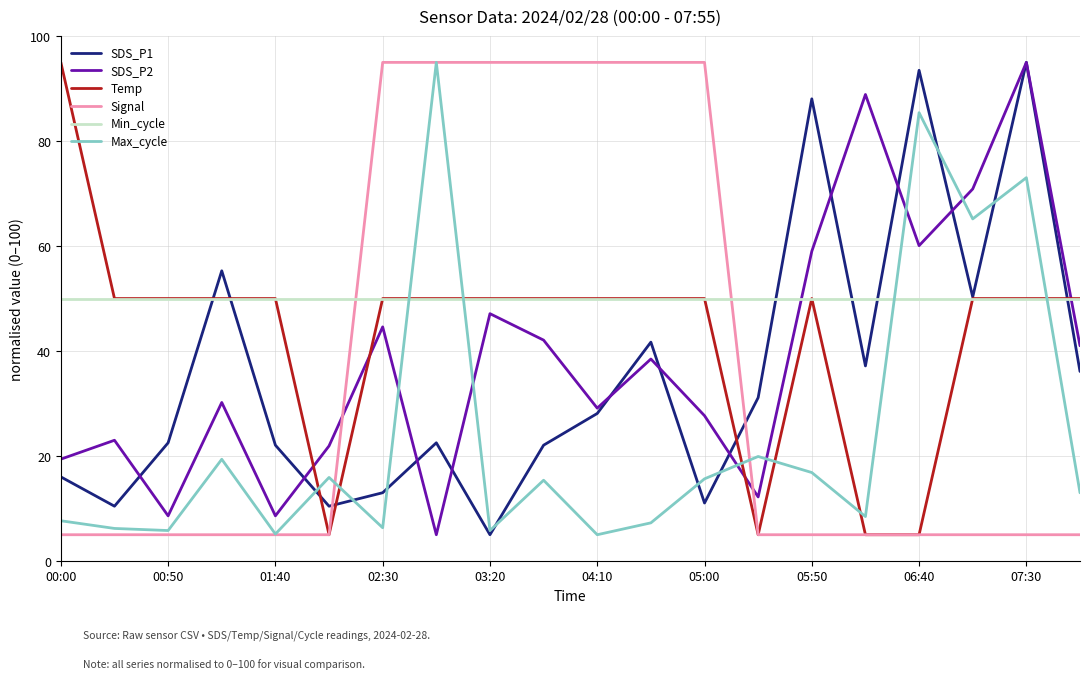

Count the Signal values in the range 5 to 95.

20